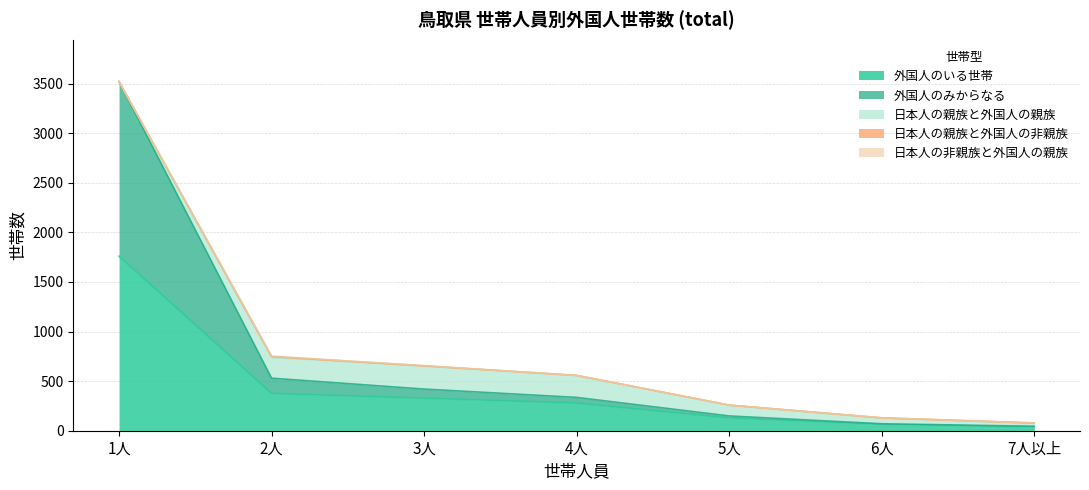

Does the chart display data point markers on the line(s)?

No